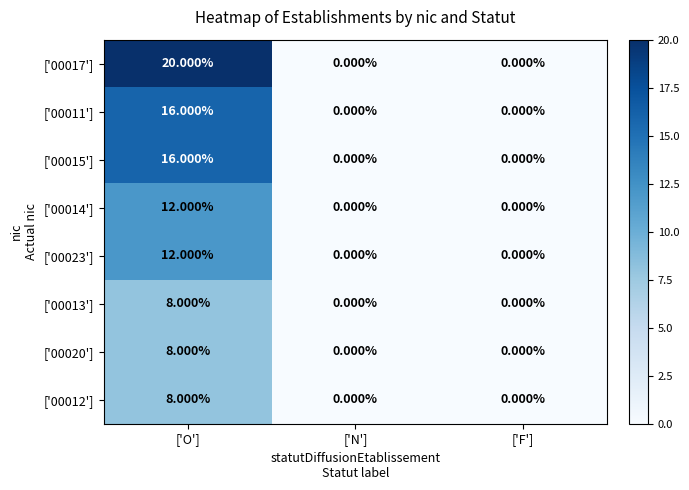

Count the number of categories in the chart.

3